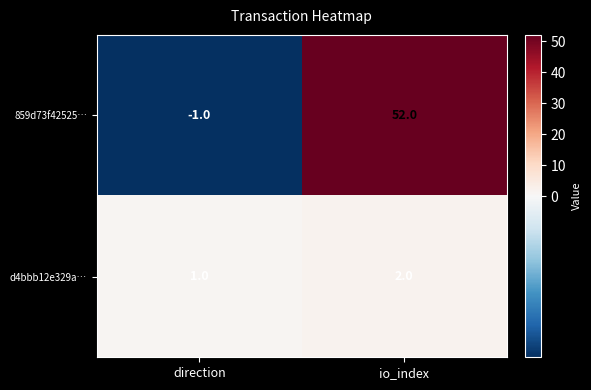

At how many categories does at least one series exceed 32?

1